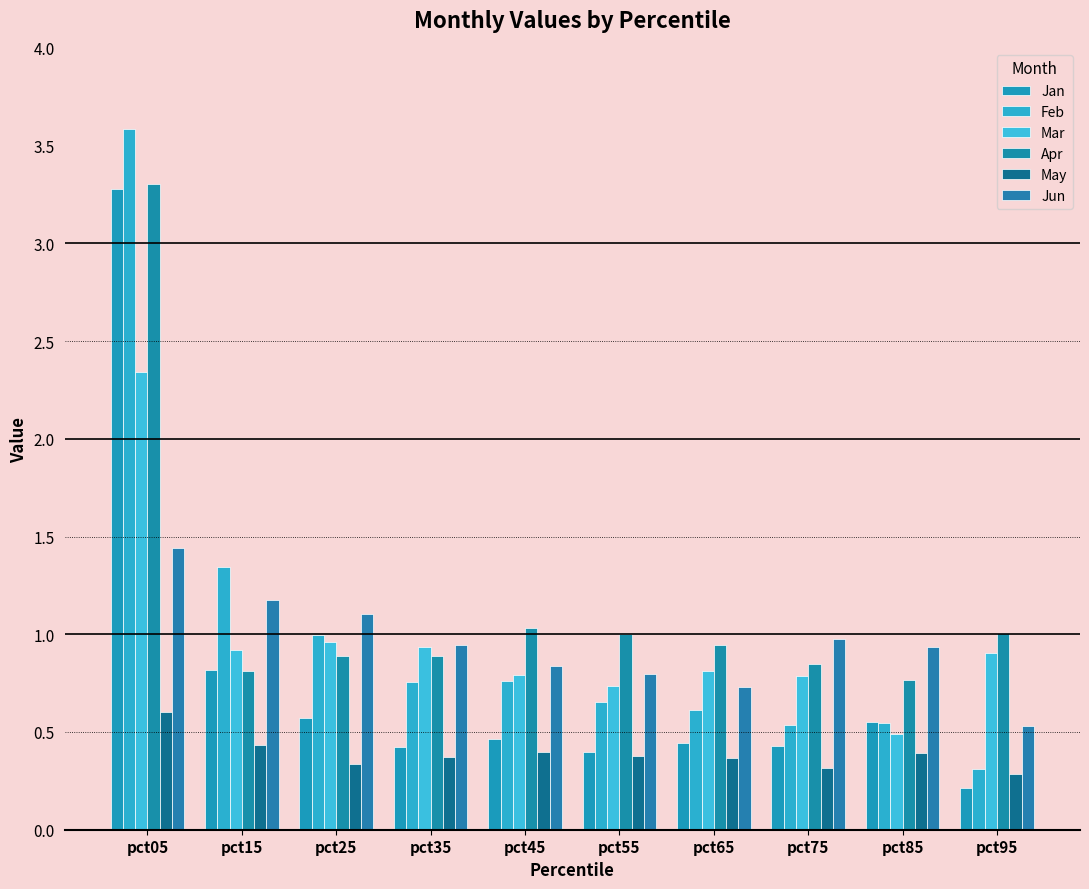

At which label does May reach its minimum?

pct95